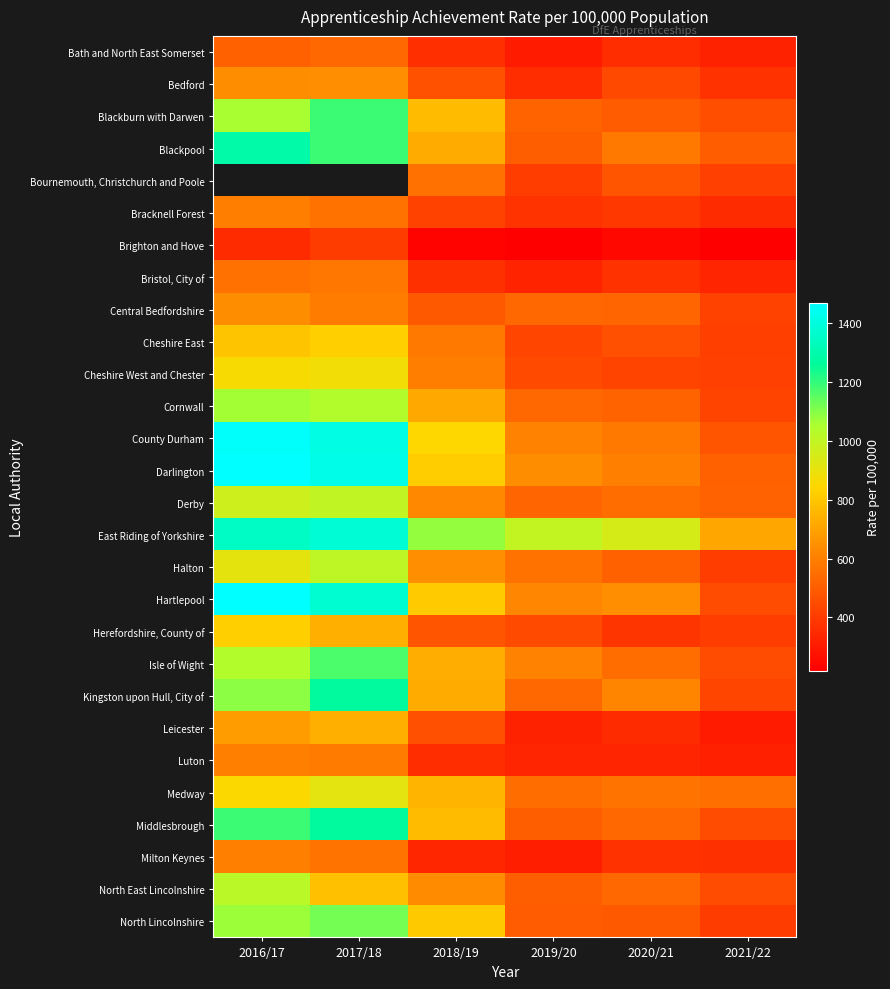

How many series are shown in this chart?

28